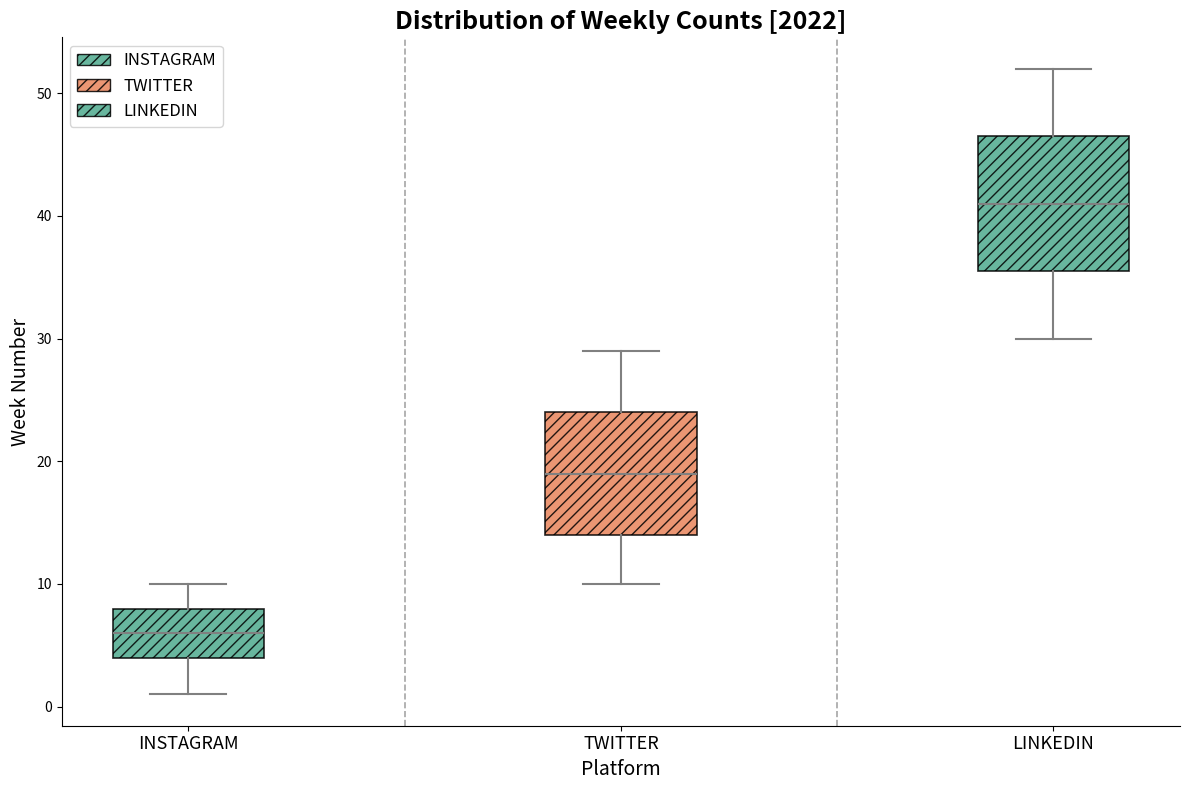

Reading left to right, read every box against the y-axis: the position of its median line, the range the box covers, and the ends of its whiskers. The values are not printed on the chart, so give them approximately, as read against the axis.

INSTAGRAM: median 6, box 4 to 8, whiskers 1 to 10
TWITTER: median 19, box 14 to 24, whiskers 10 to 29
LINKEDIN: median 41, box 36 to 47, whiskers 30 to 52